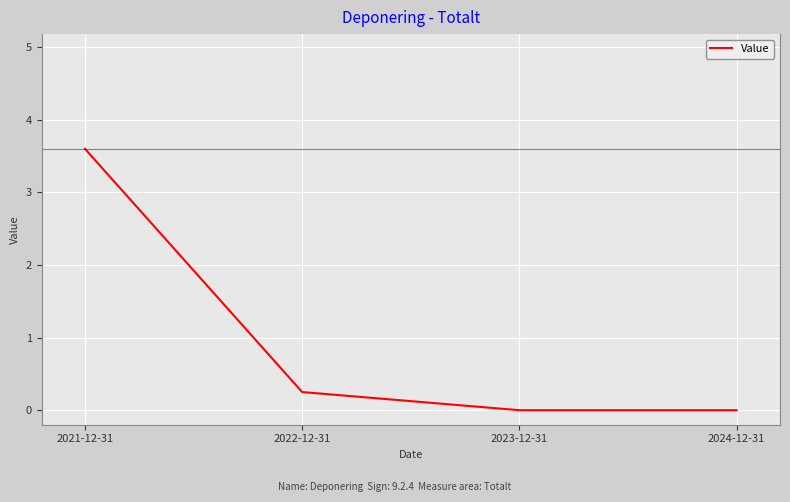

How many series are shown in this chart?

1